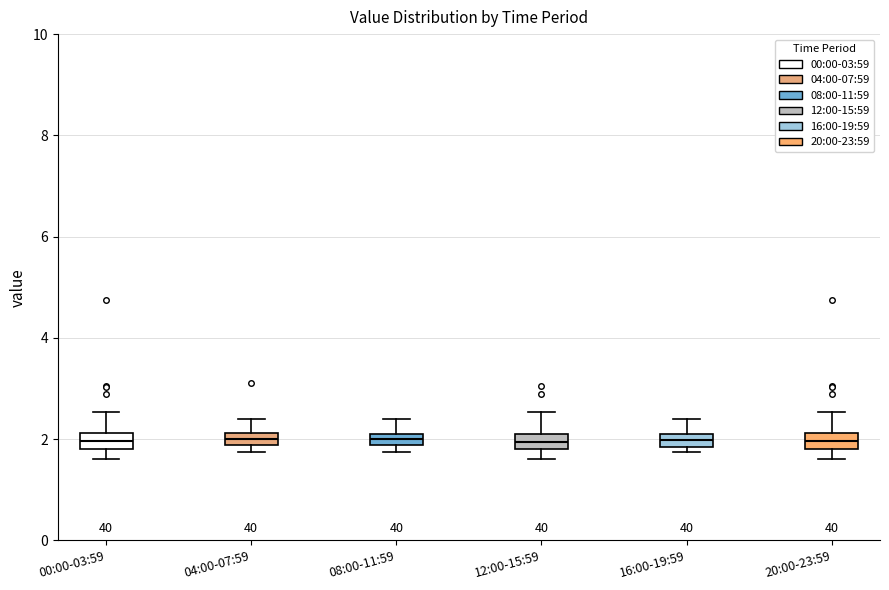

Where does the upper whisker of the box for 16:00-19:59 end on the y-axis? The values are not printed on the chart, so give them approximately, as read against the axis.

2.4